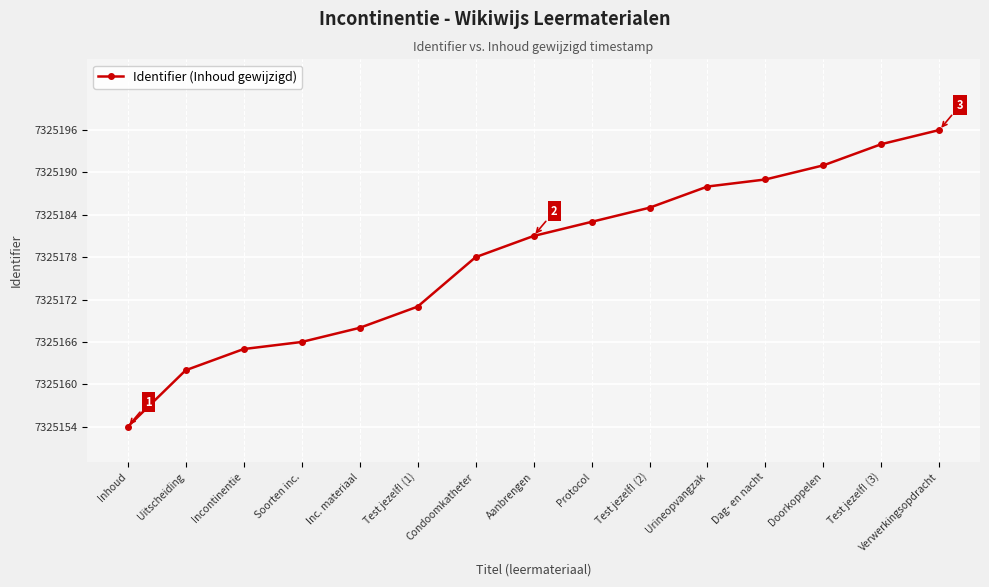

At which category does the chart reach its minimum across all series?

Inhoud